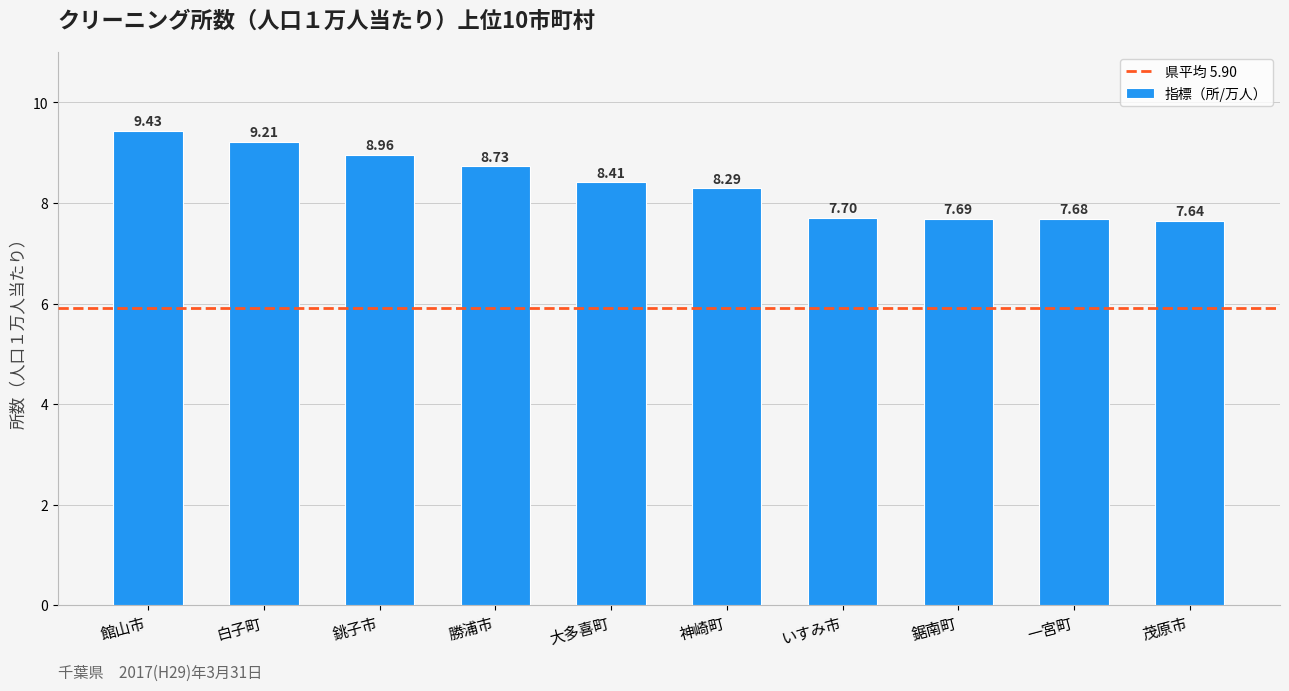

What is the difference between the second highest and second lowest values?

1.5